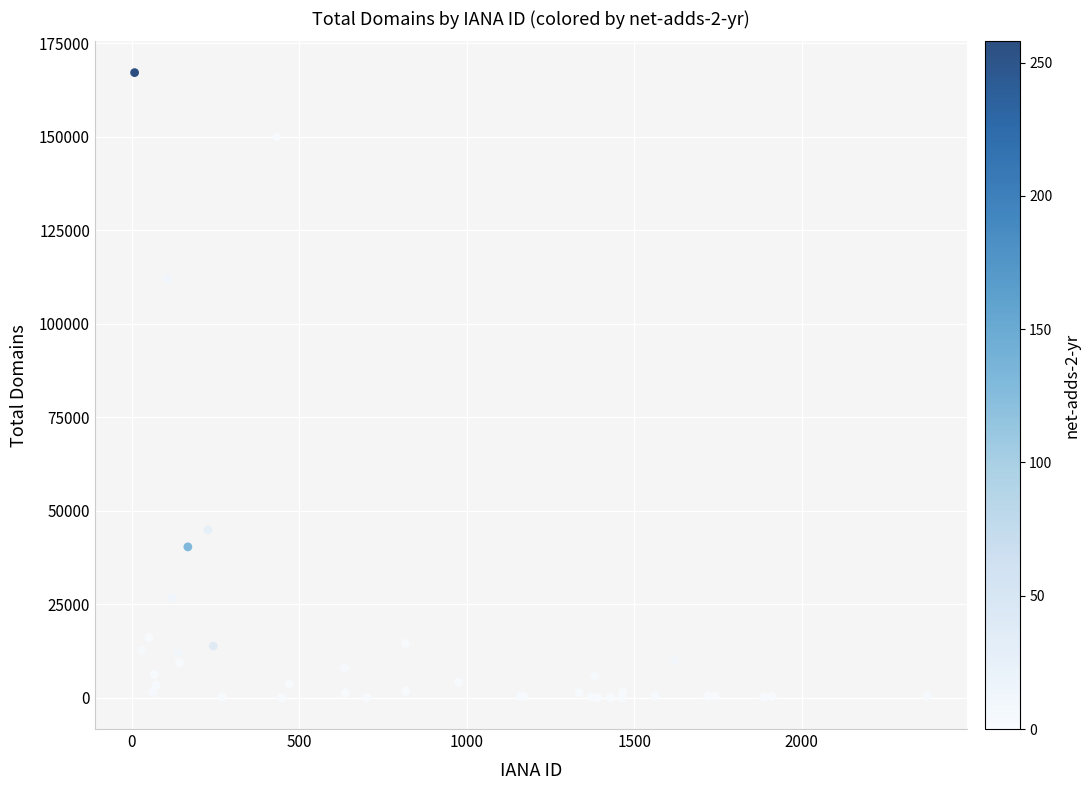

What Y value in the scatter plot is closest to 83607?

112141